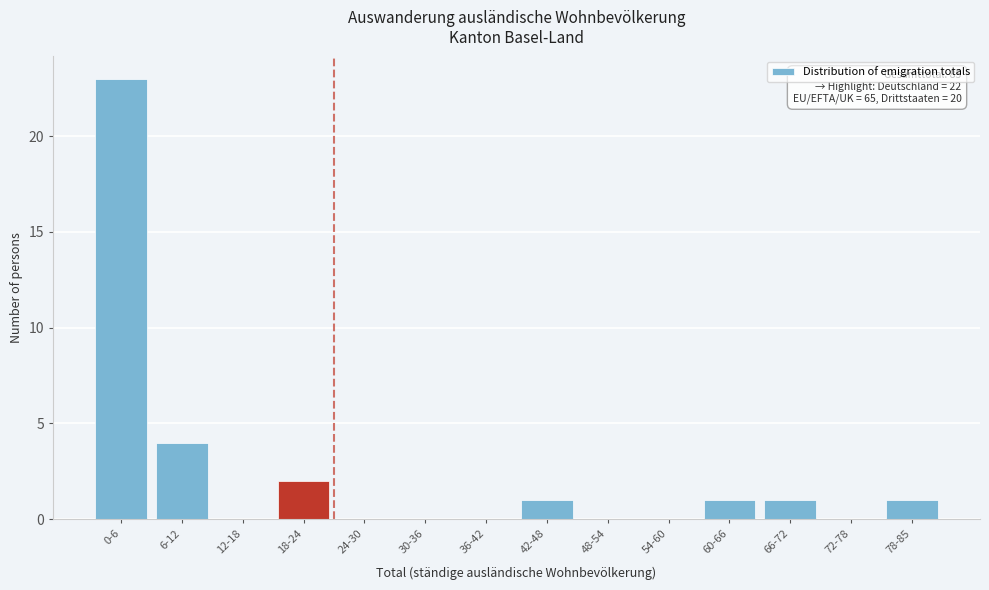

Reading left to right, transcribe all the data shown in this chart.

0-6=23	6-12=4	12-18=0	18-24=2	24-30=0	30-36=0	36-42=0	42-48=1	48-54=0	54-60=0	60-66=1	66-72=1	72-78=0	78-85=1